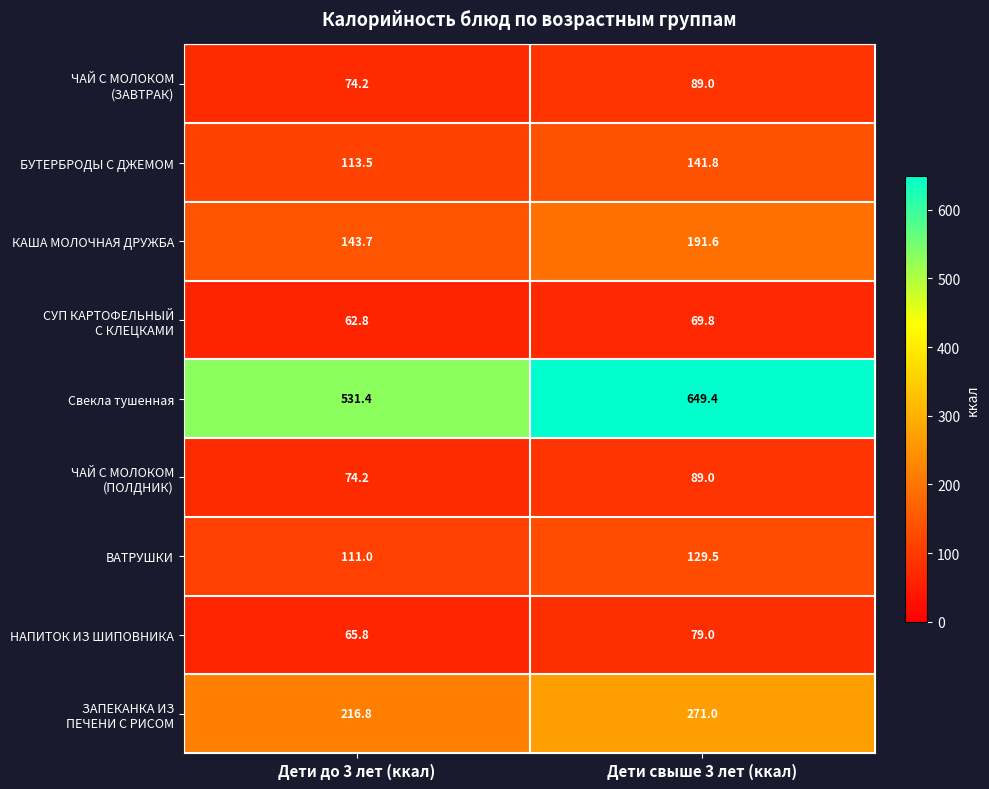

What is the approximate value of Свекла тушенная at Дети до 3 лет (ккал)?

531.4